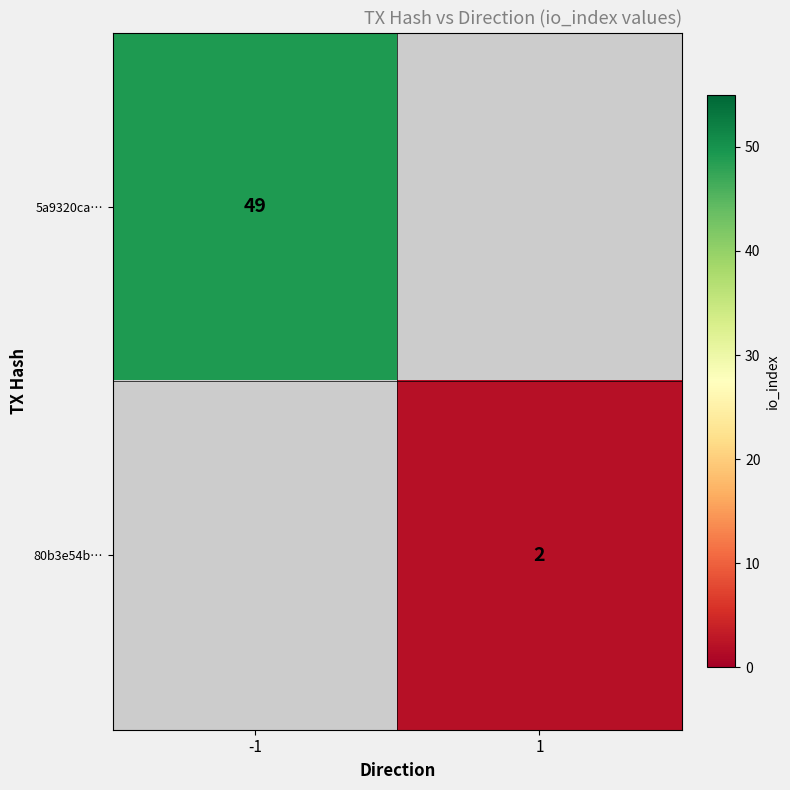

Is the value of 5a9320ca… at -1 greater than the value of 80b3e54b… at 1?

Yes